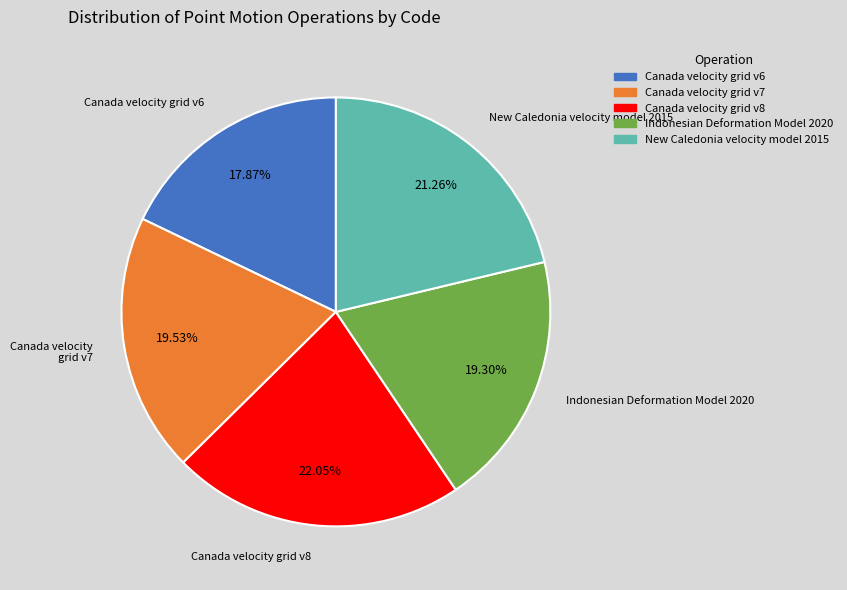

How many segments does this pie chart have?

5